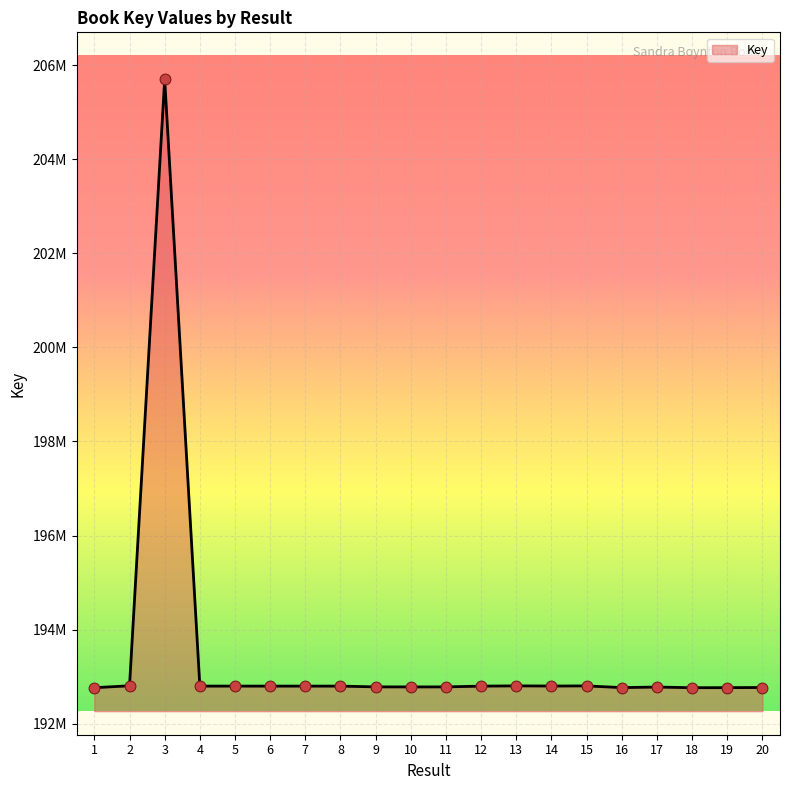

What is the ratio of the value at 14 to the value at 10?

1.0